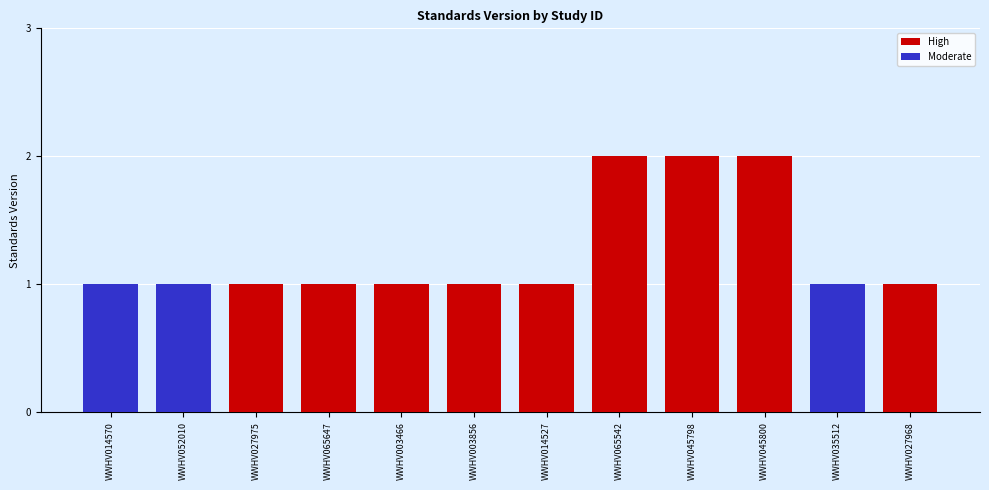

List the labels in order of Moderate value, smallest first.

WWHV027975, WWHV065647, WWHV003466, WWHV003856, WWHV014527, WWHV065542, WWHV045798, WWHV045800, WWHV027968, WWHV014570, WWHV052010, WWHV035512